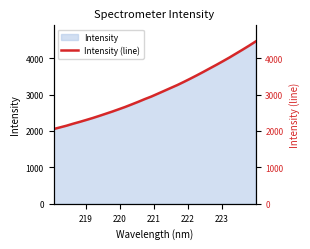

What is the minimum value for Intensity?

2052.2